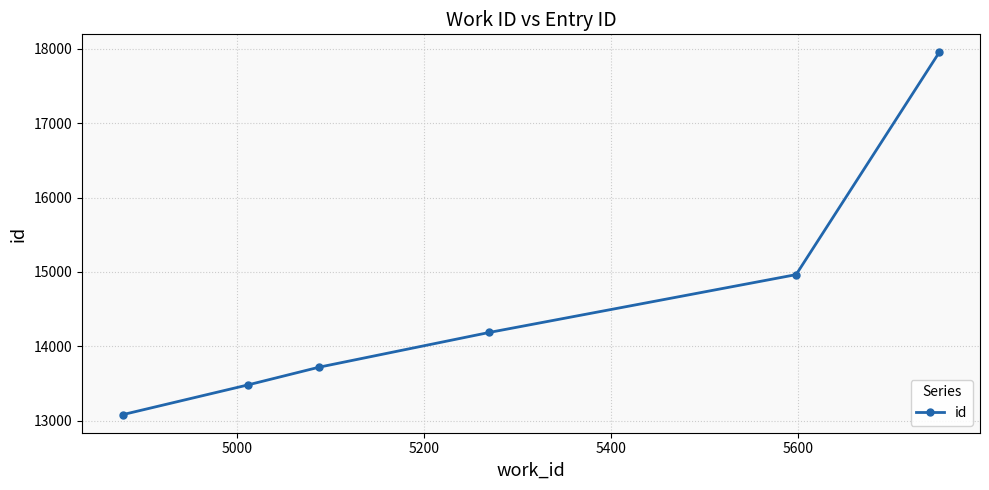

What is the sum of all values?

87386